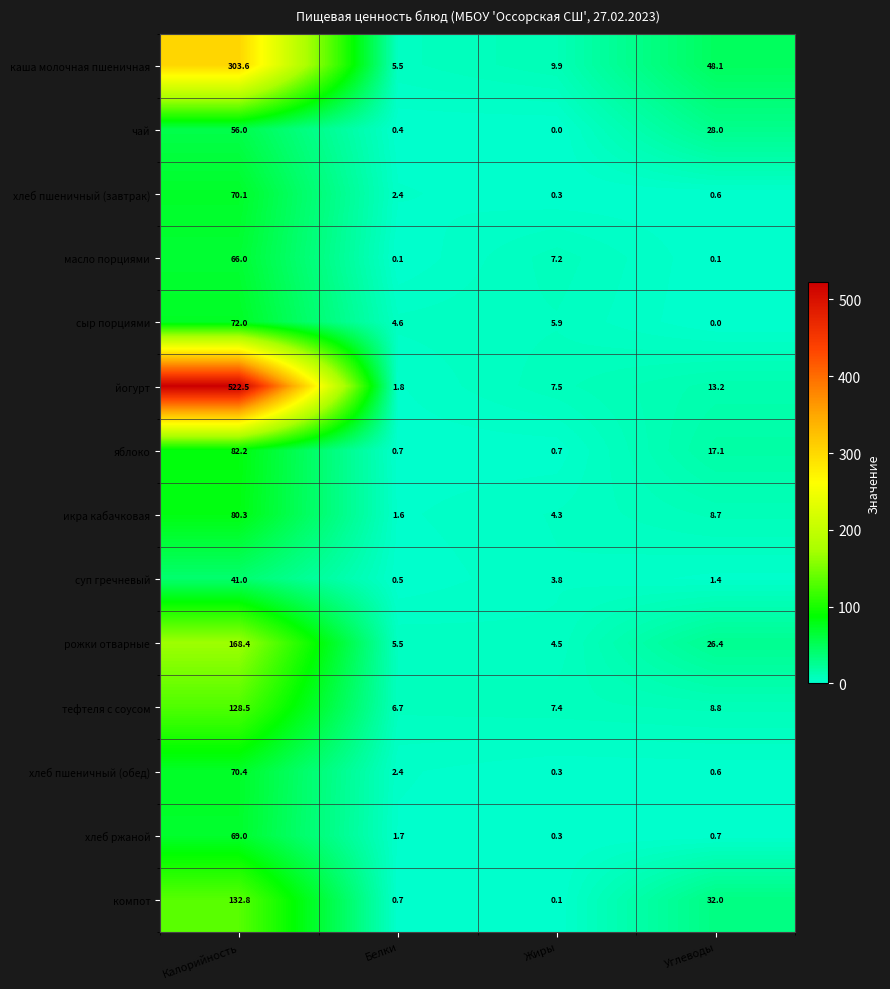

Rank the series by their maximum value, from highest to lowest.

йогурт, каша молочная пшеничная, рожки отварные, компот, тефтеля с соусом, яблоко, икра кабачковая, сыр порциями, хлеб пшеничный (обед), хлеб пшеничный (завтрак), хлеб ржаной, масло порциями, чай, суп гречневый